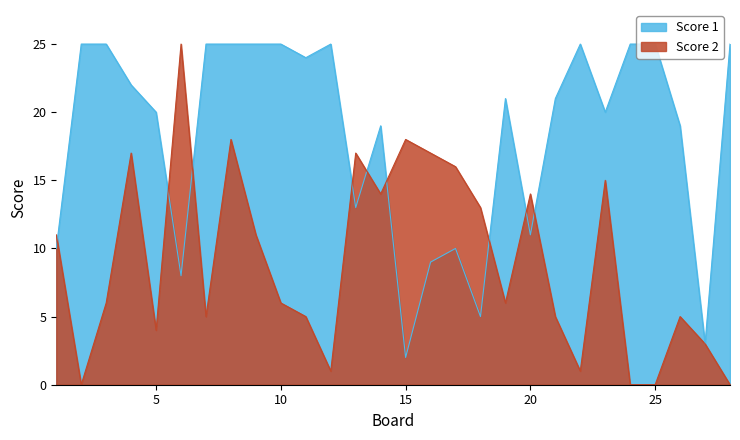

What is the value of the Score 1 point at the 26th from the left?

19